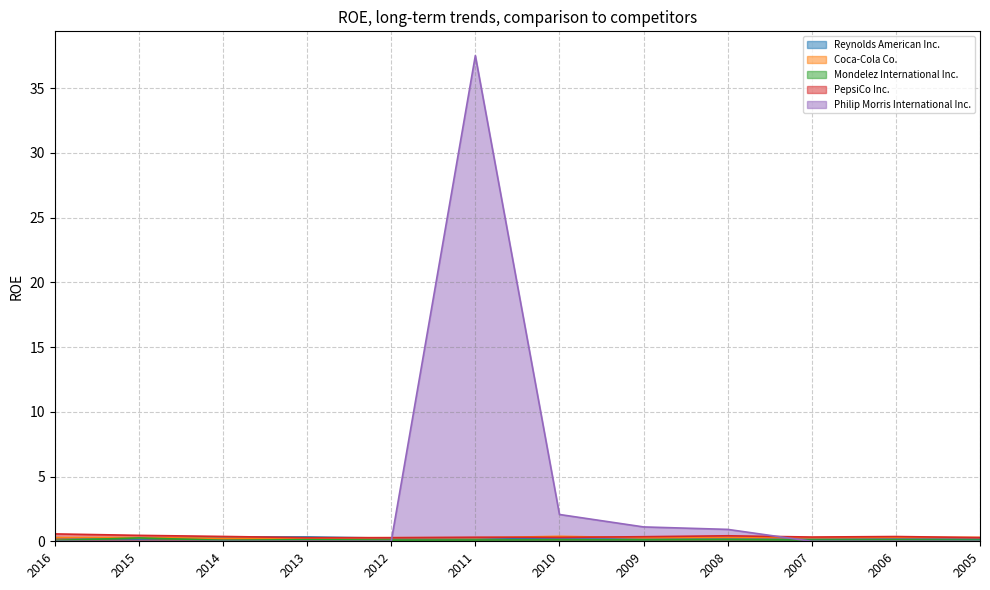

What is the sum of all Coca-Cola Co. values?

3.4